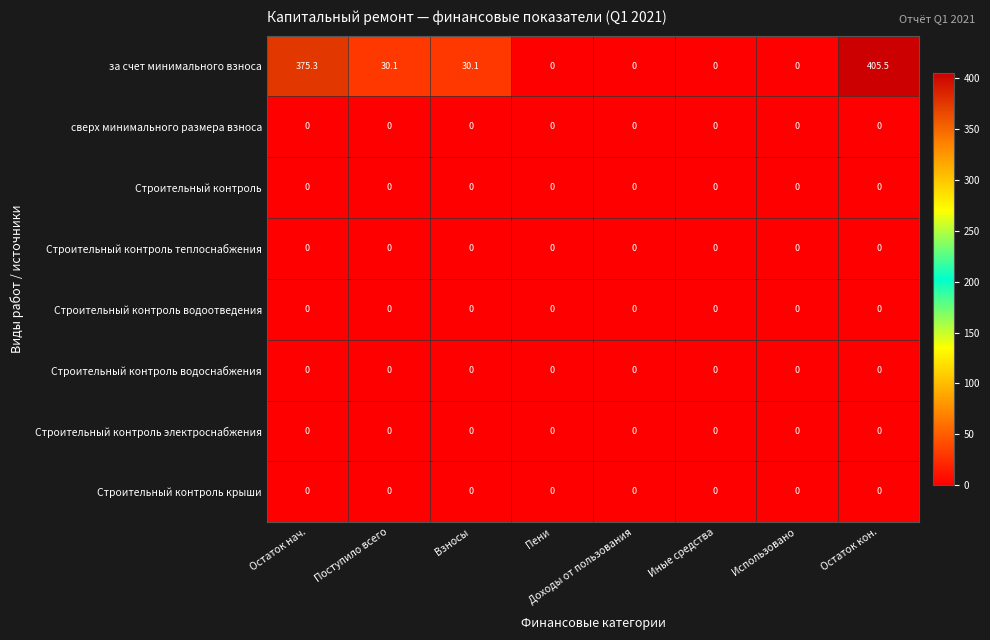

What is the greatest value displayed?

405.5